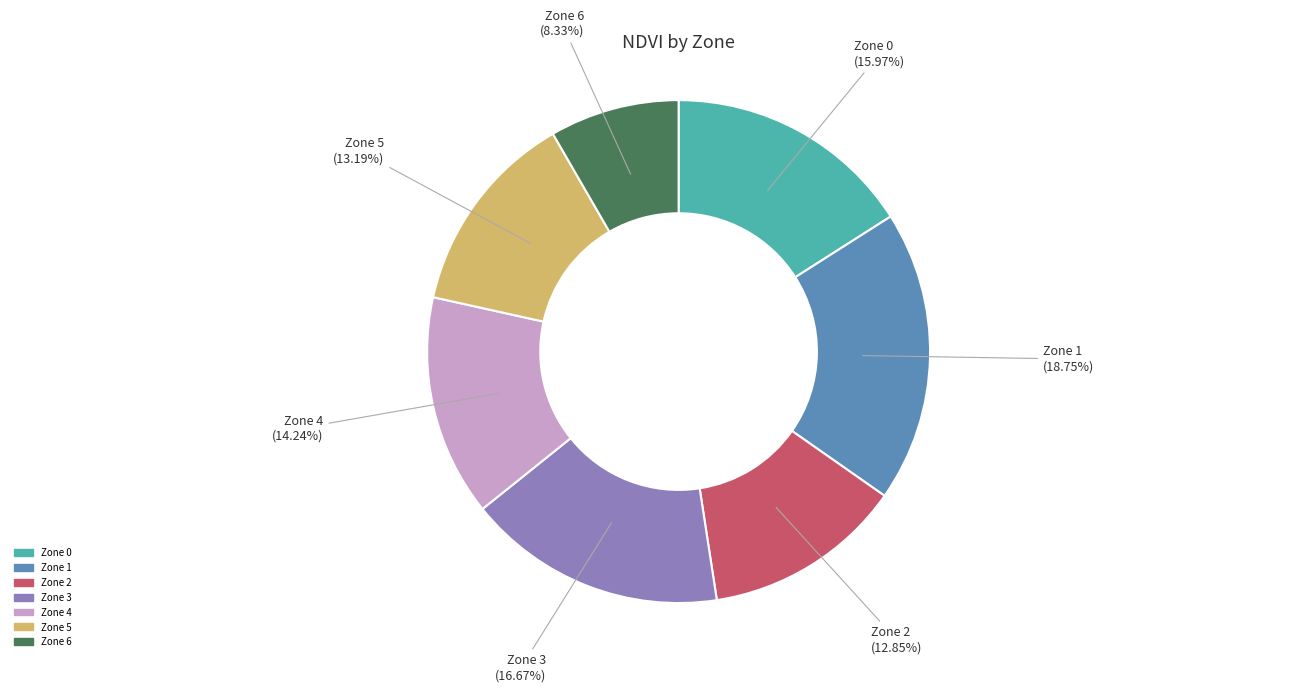

Approximately how many times larger is the value at Zone 4 compared to Zone 3?

0.9